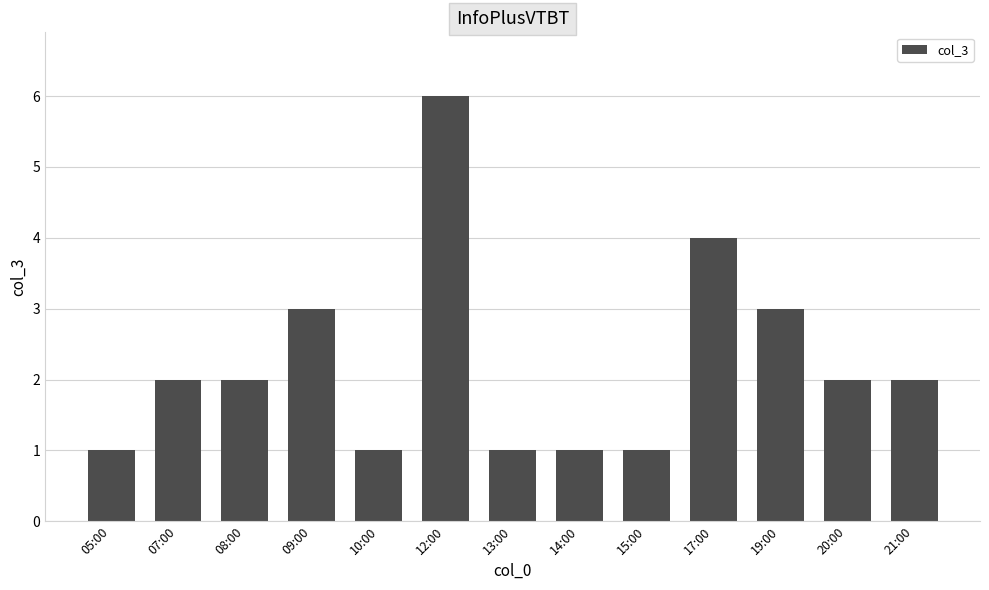

Which category has the highest value across all series?

12:00